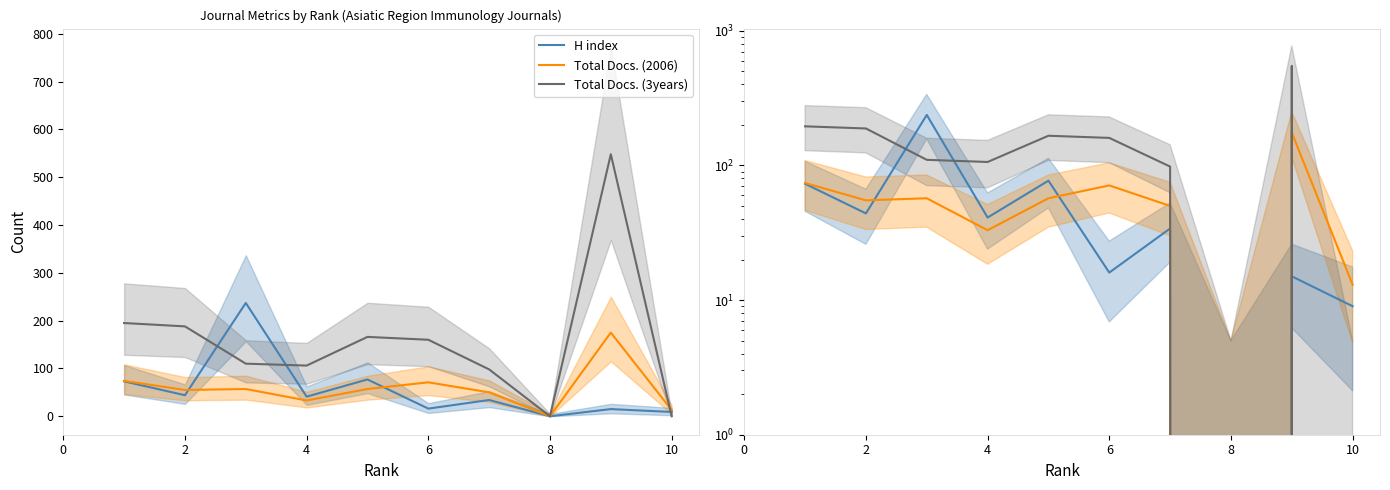

Is this an area chart (filled region under the line)?

No